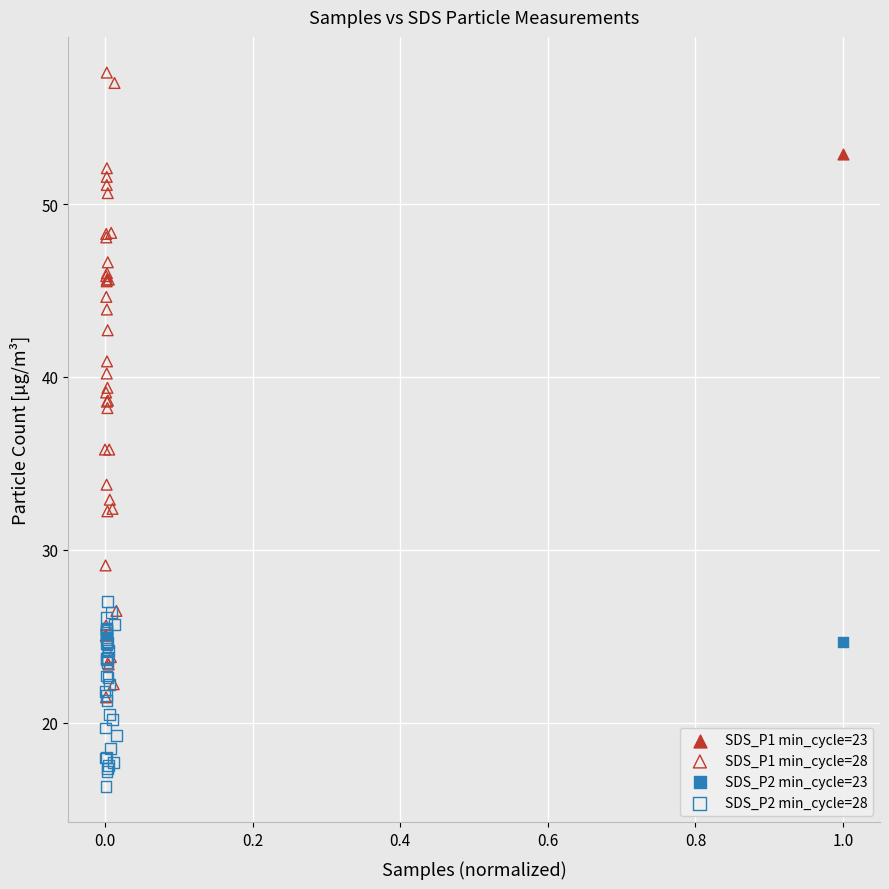

What are all the series names shown in the legend?

SDS_P1 min_cycle=23, SDS_P1 min_cycle=28, SDS_P2 min_cycle=23, SDS_P2 min_cycle=28